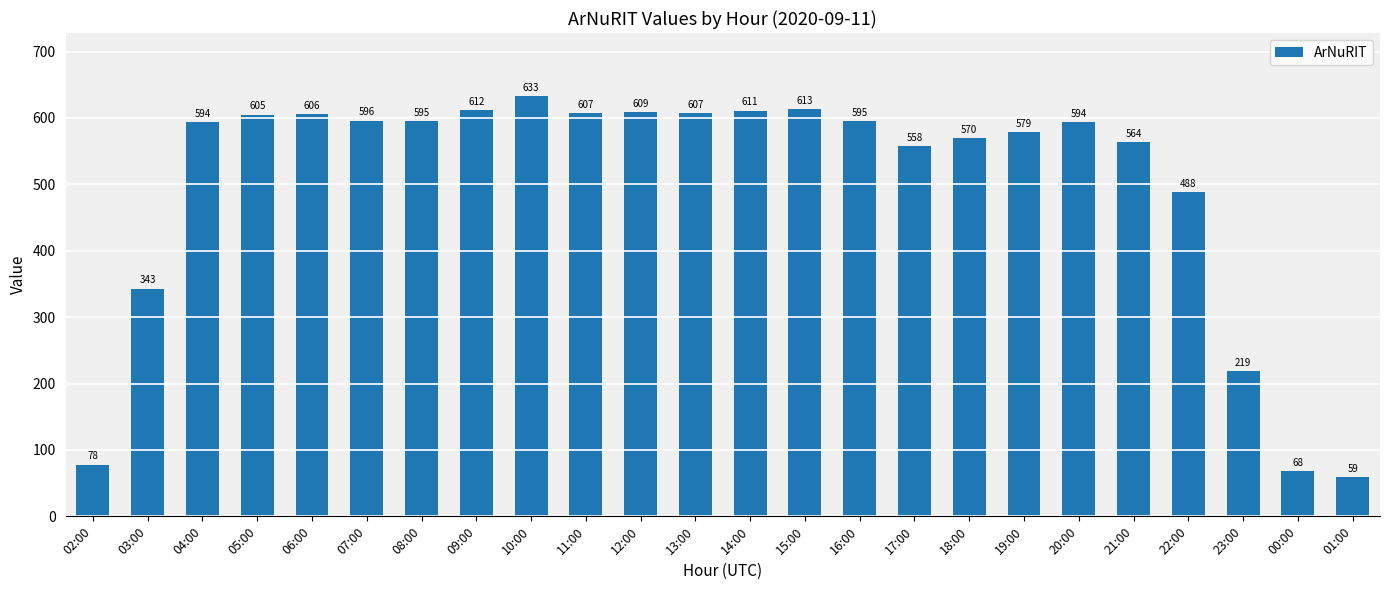

How many data points are less than 595?

12